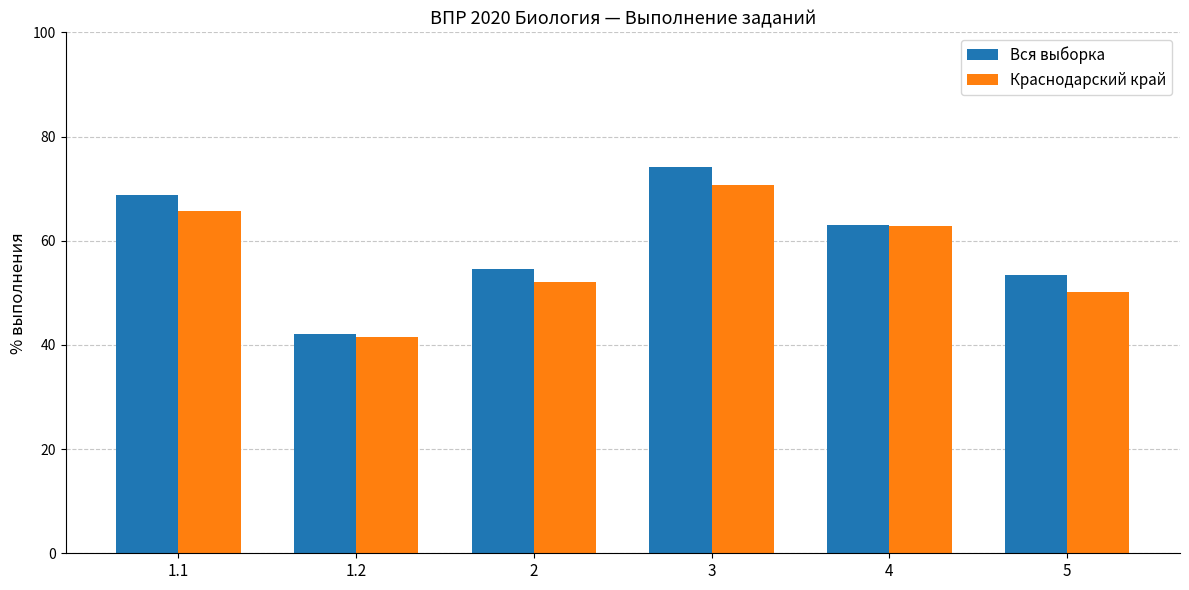

How many bars are there in total?

12